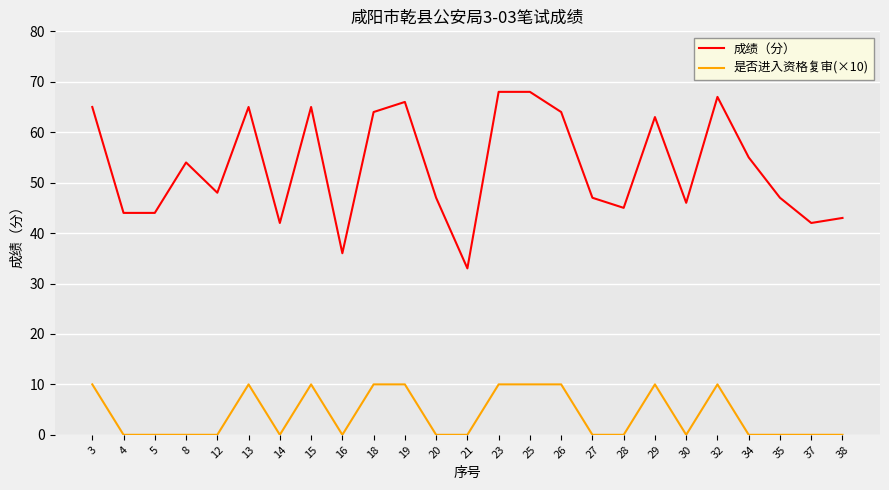

At which category does 成绩（分） reach its first local peak?

8